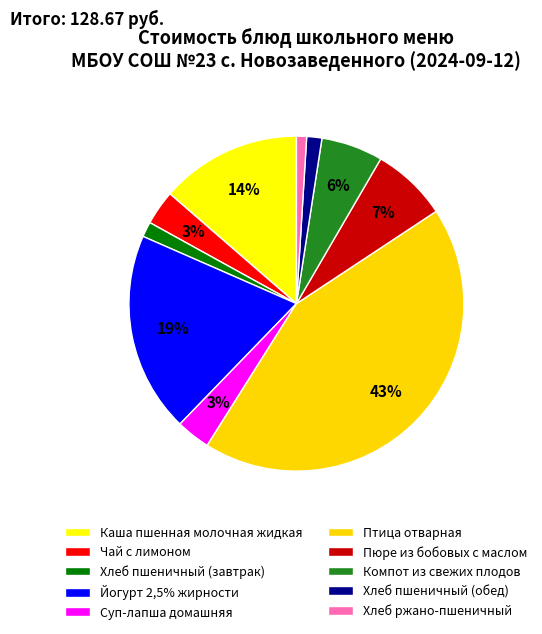

Combined, what portion of the pie is Хлеб ржано-пшеничный and Хлеб пшеничный (завтрак)?

2.4%